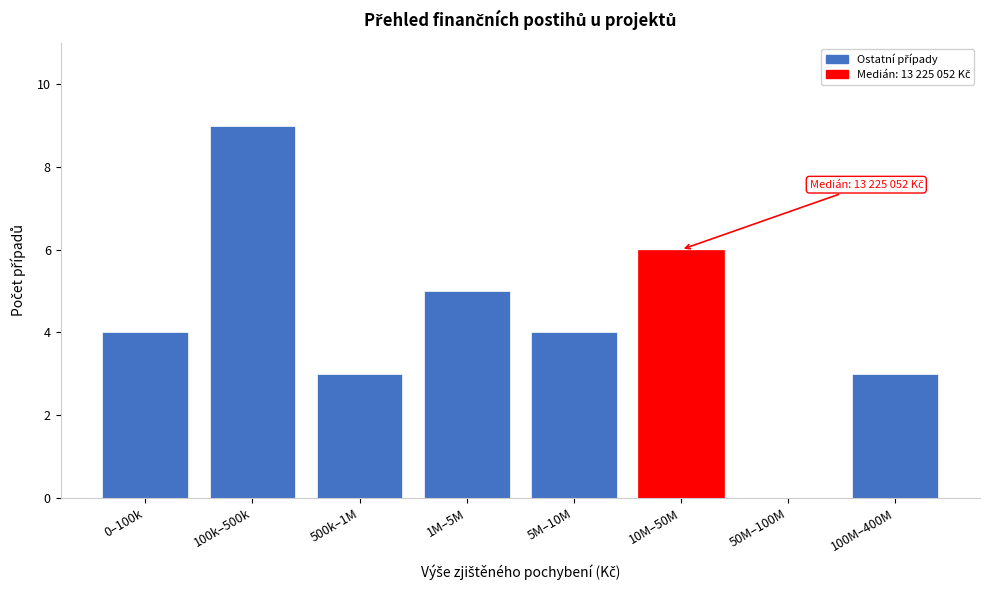

Reading right to left, what are all the values shown in this chart?

100M–400M=3	50M–100M=0	10M–50M=6	5M–10M=4	1M–5M=5	500k–1M=3	100k–500k=9	0–100k=4